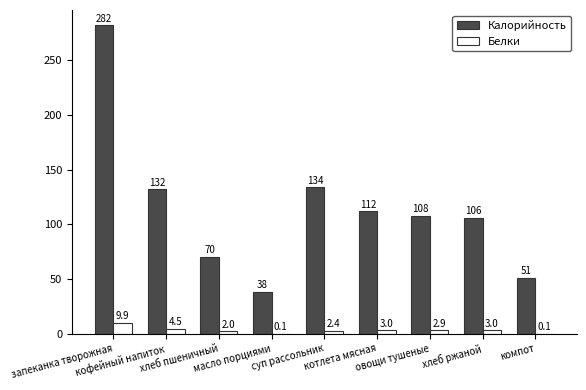

At which label is Белки closest to 5?

кофейный напиток